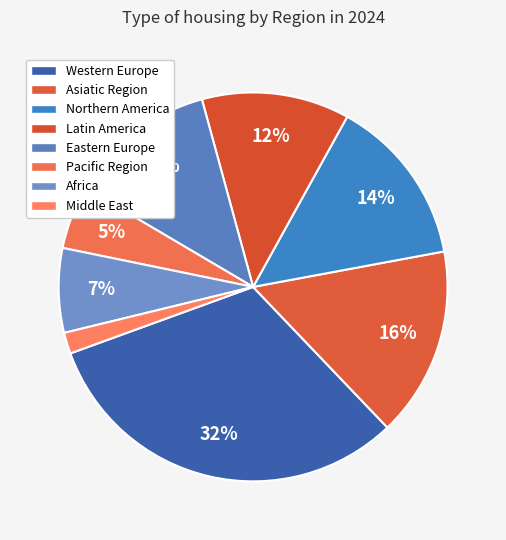

What percentage is NOT represented by Northern America?

86.0%